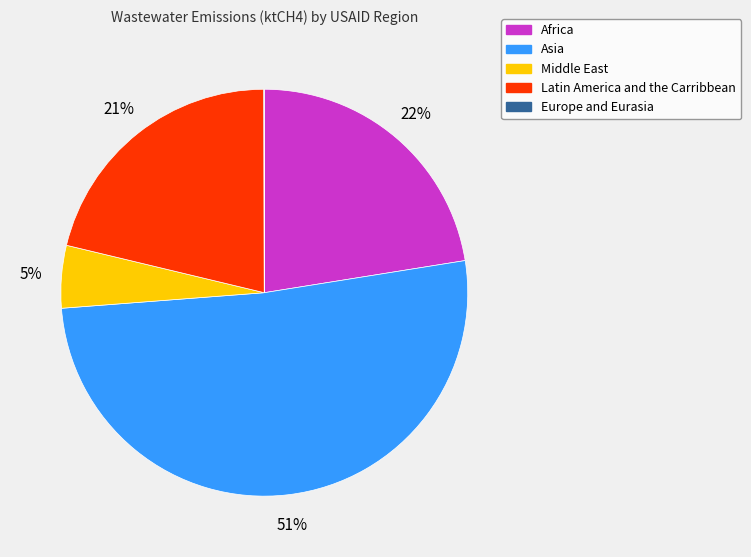

Which slice is the largest?

Asia